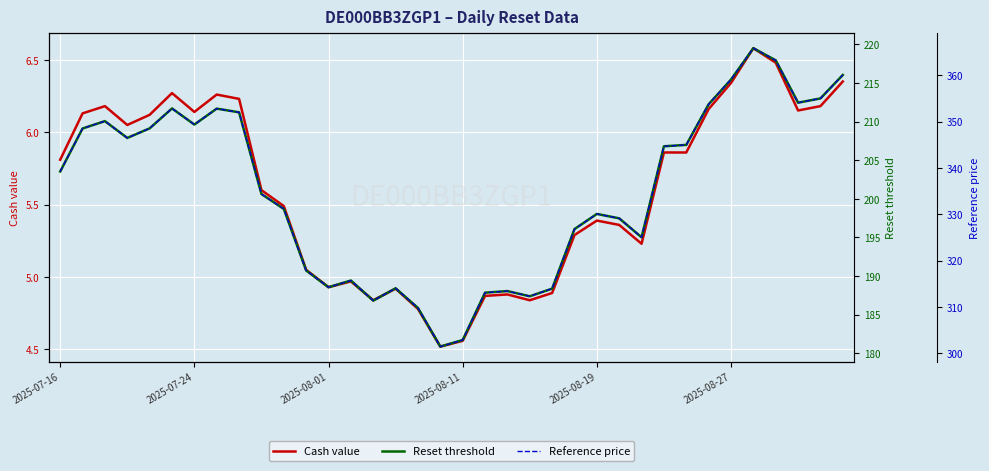

What is the total value across all series at 13?

510.1